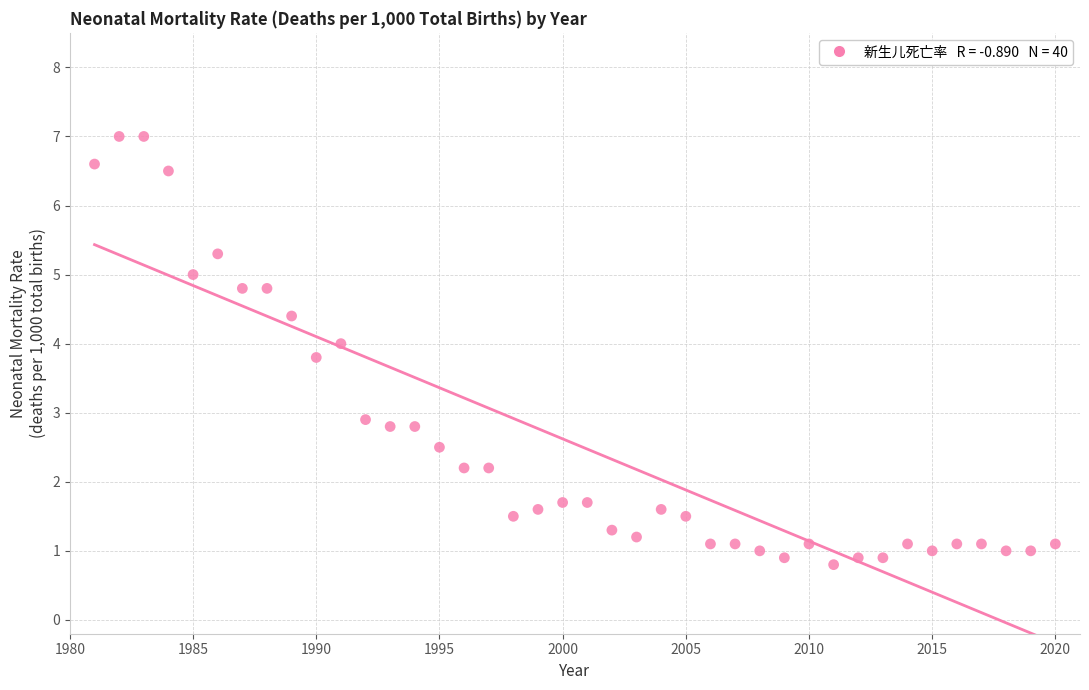

What is the range of X values (max minus min)?

39.0